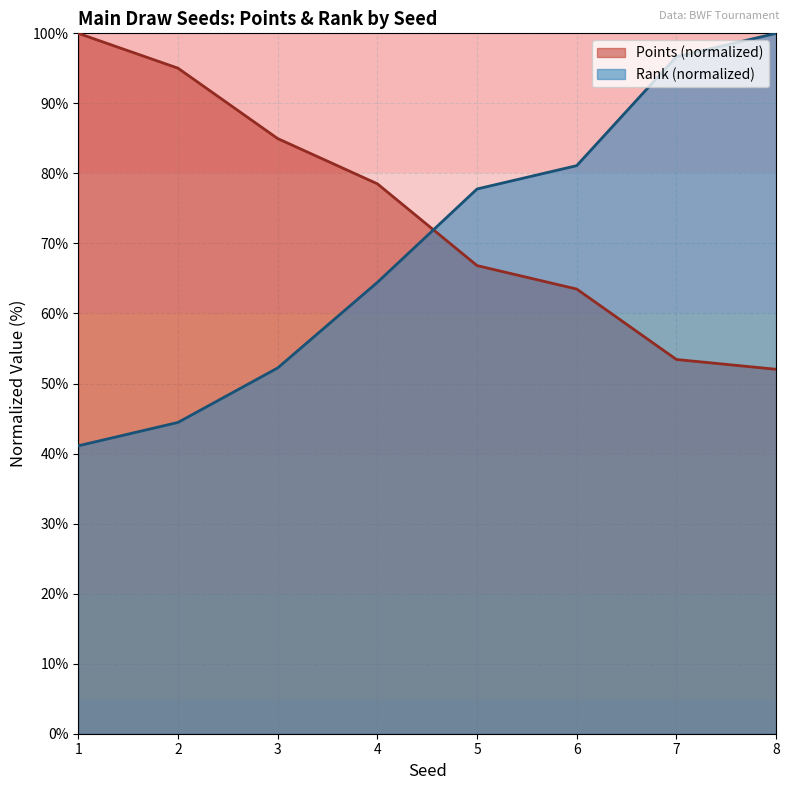

At which label does Rank reach its peak?

8